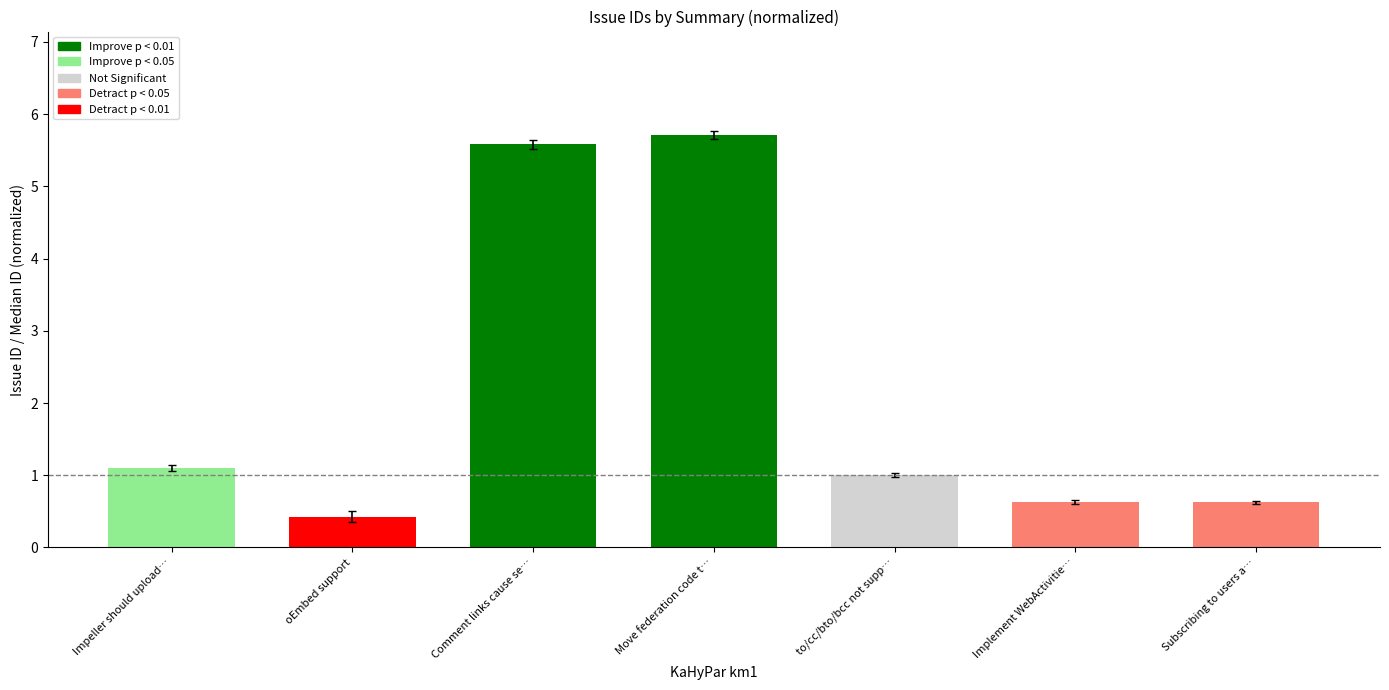

What is the greatest value displayed?

5.7